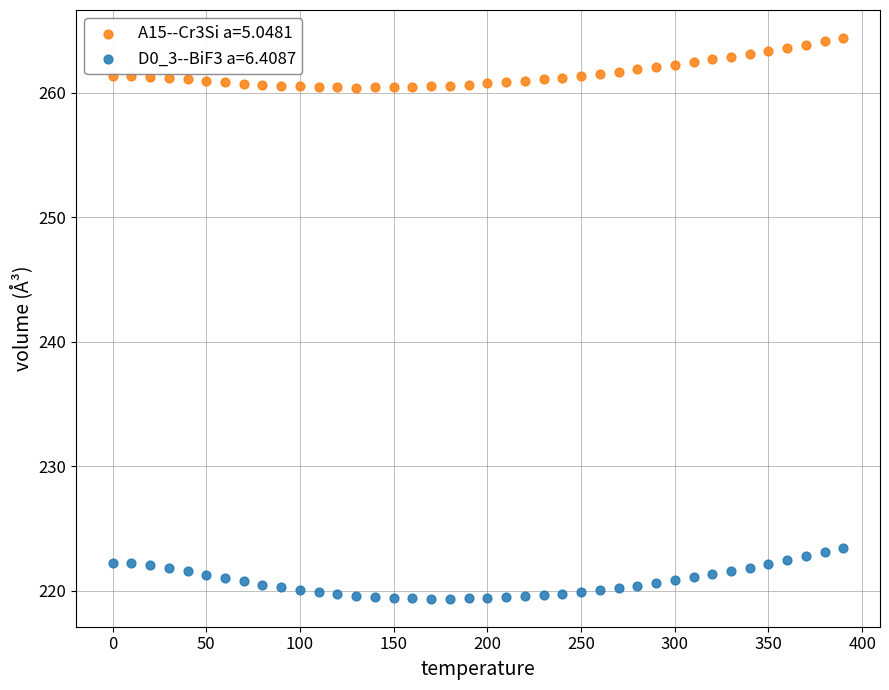

Which series reaches the maximum Y coordinate?

A15--Cr3Si a=5.0481